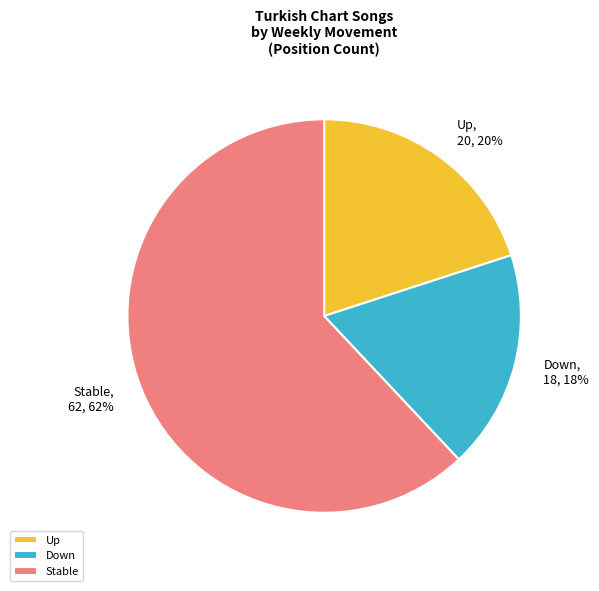

Rank the categories by value from highest to lowest.

Stable, Up, Down